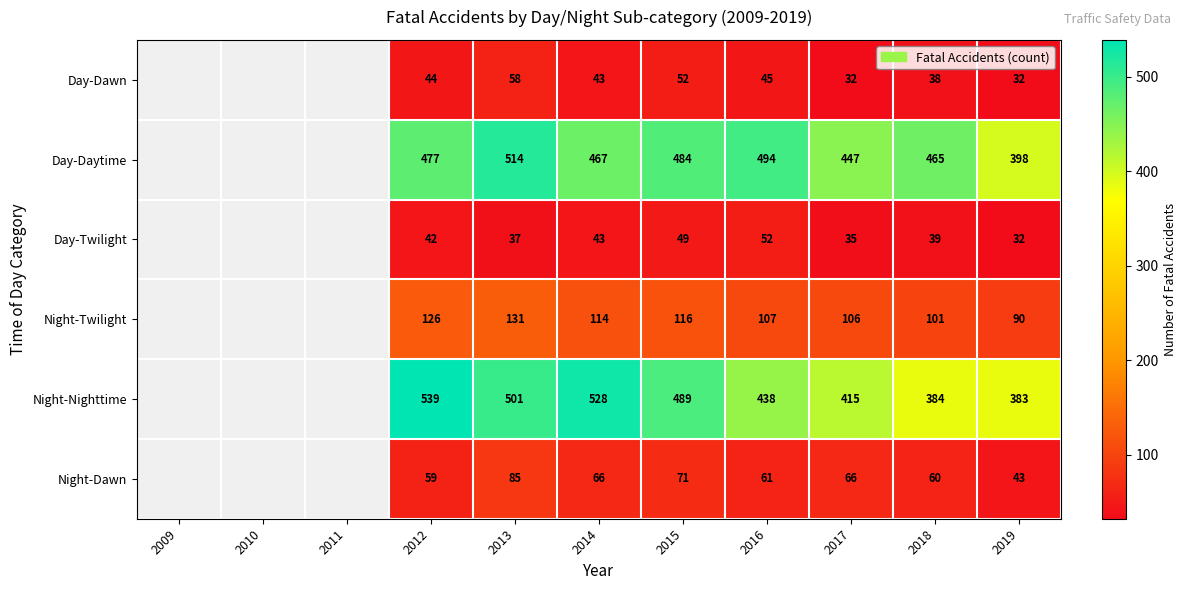

Is it true that Night-Twilight equals 29.3 at 2017?

False